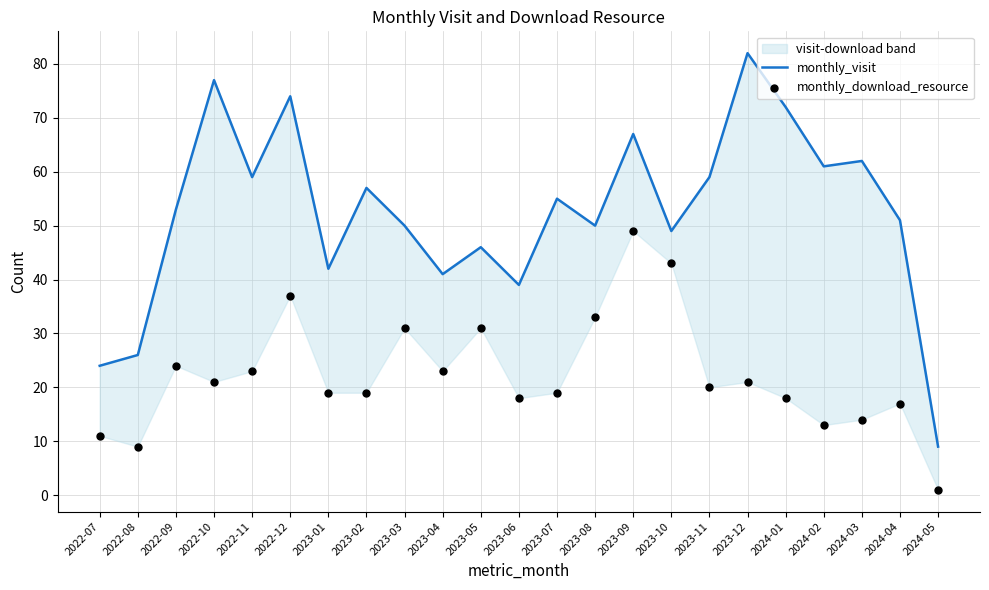

Is the value of monthly_download_resource at 2023-10 greater than the value of monthly_visit at 2024-05?

Yes